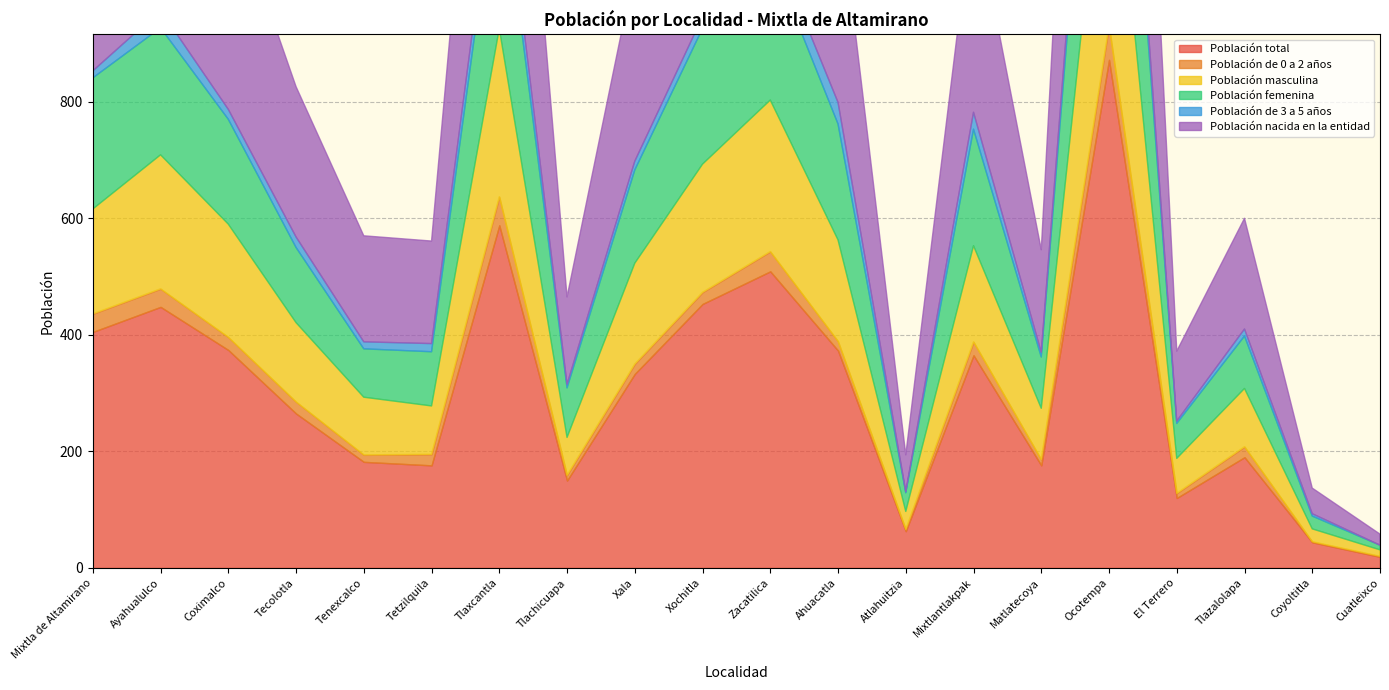

At Matlatecoya, list the series in order from smallest to largest.

Población de 3 a 5 años, Población de 0 a 2 años, Población masculina, Población femenina, Población total, Población nacida en la entidad